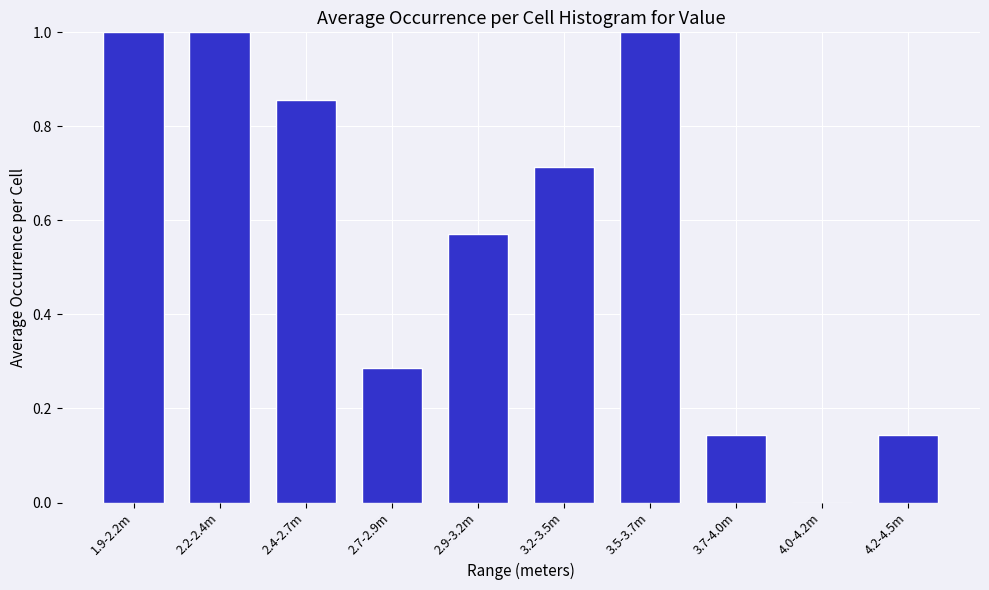

Is it true that the value at 1.9-2.2m is 1.0?

True